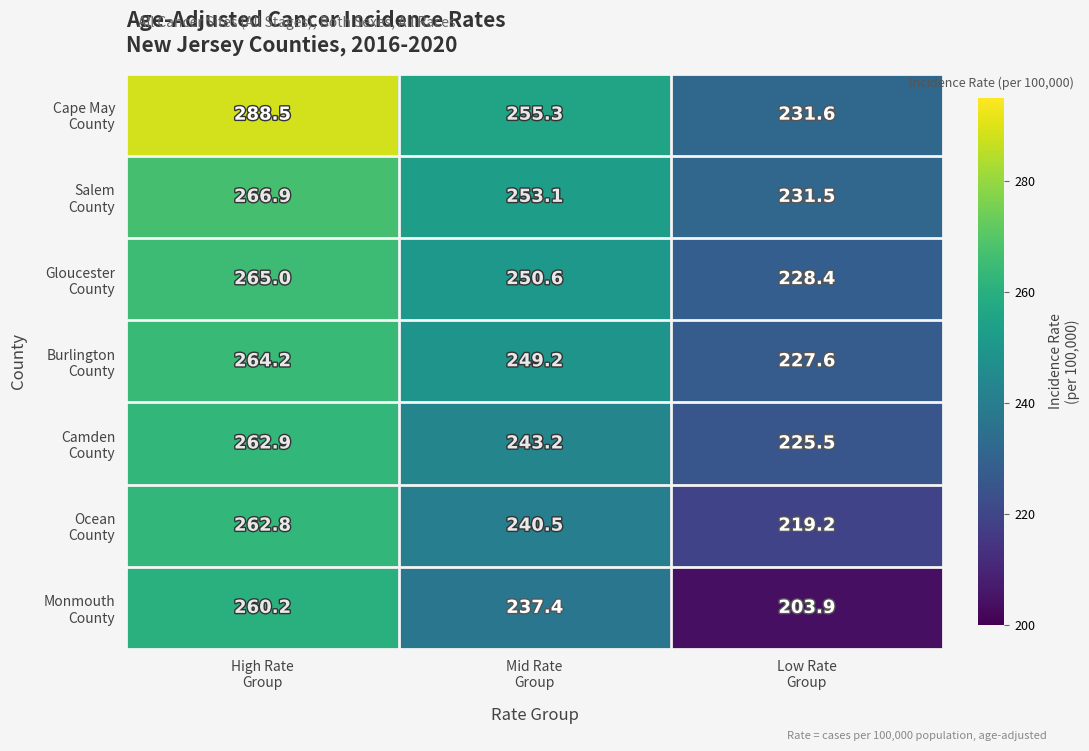

What is the greatest value displayed?

288.5